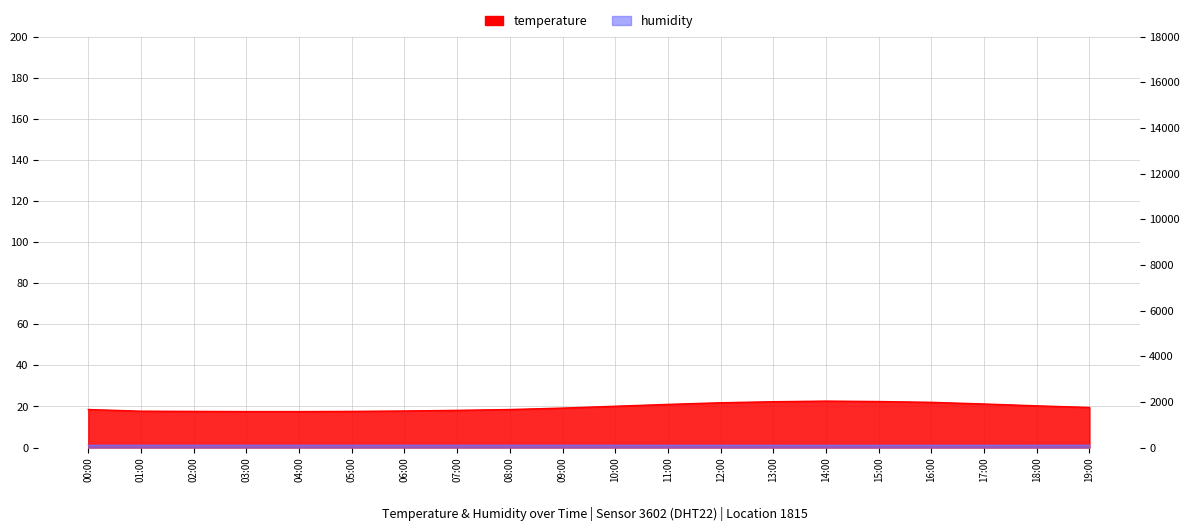

How many values in the humidity series are below 99?

5